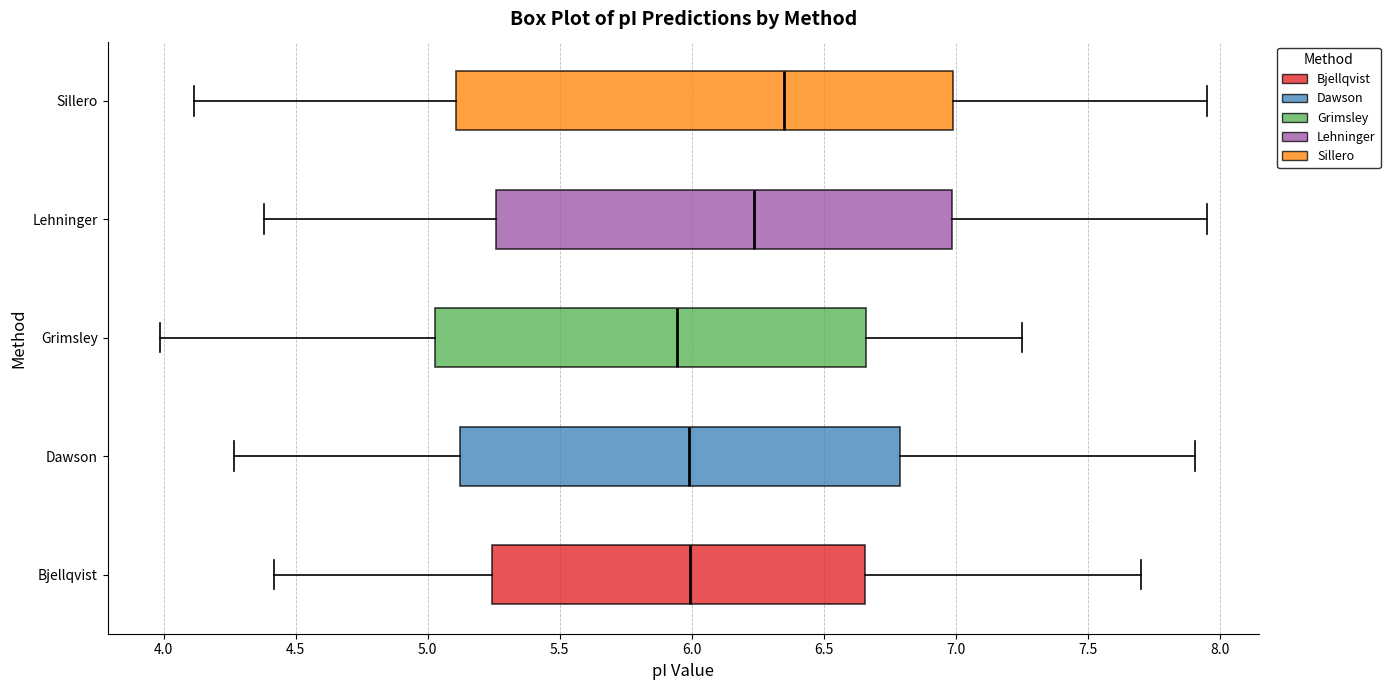

Which box's median line is the furthest to the right?

Sillero